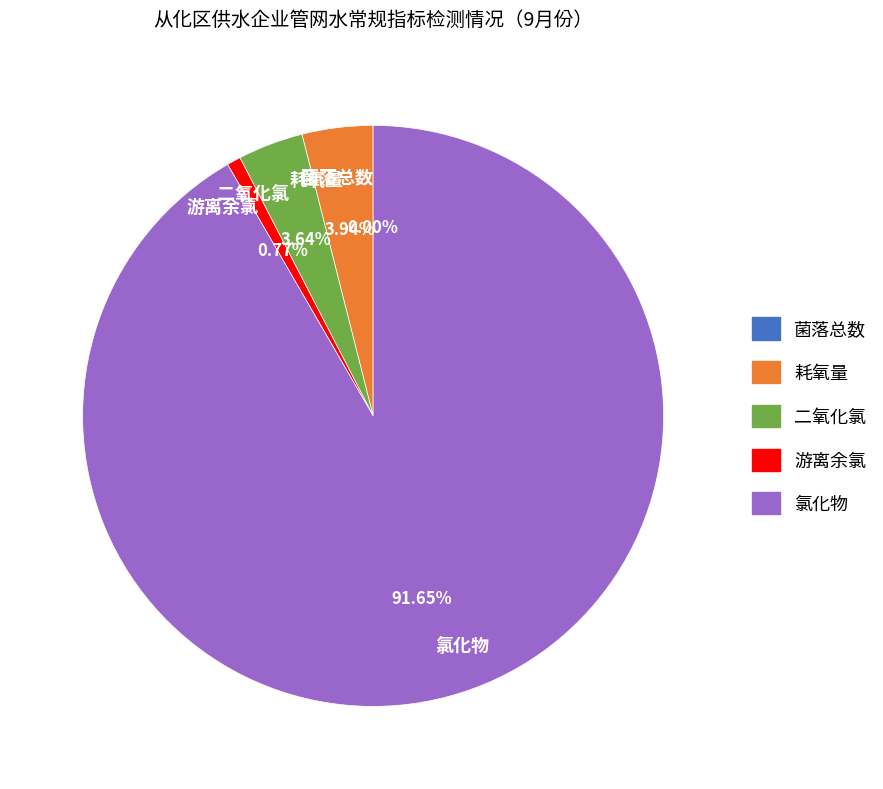

Which slice is the largest?

氯化物